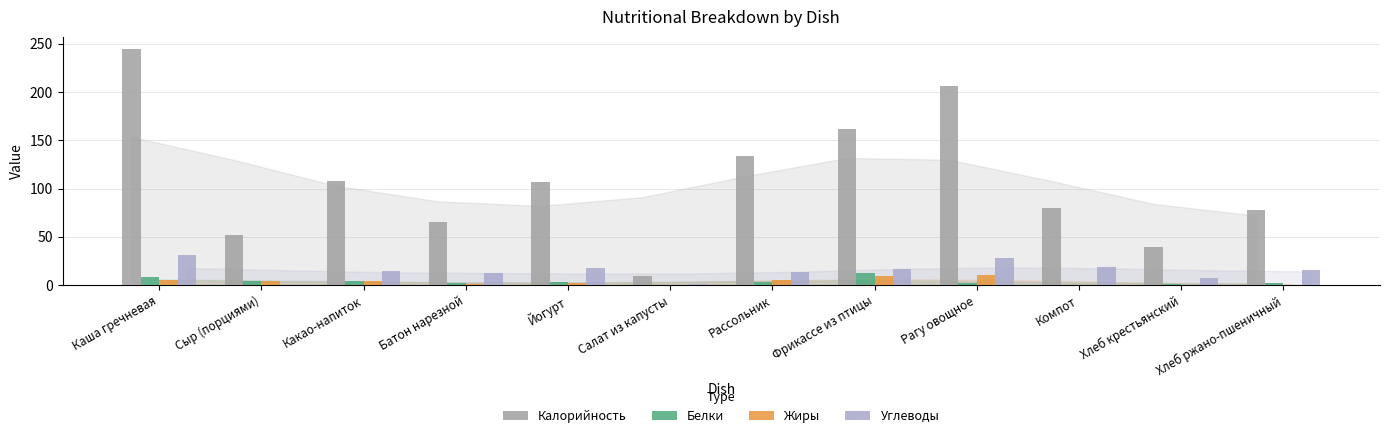

Which label corresponds to the largest value in the chart?

Каша гречневая